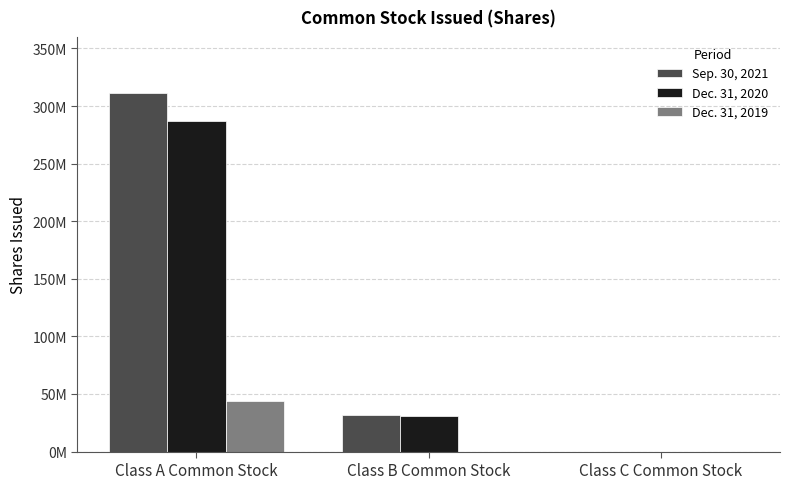

At which label does Sep. 30, 2021 first exceed 31459000?

Class A Common Stock